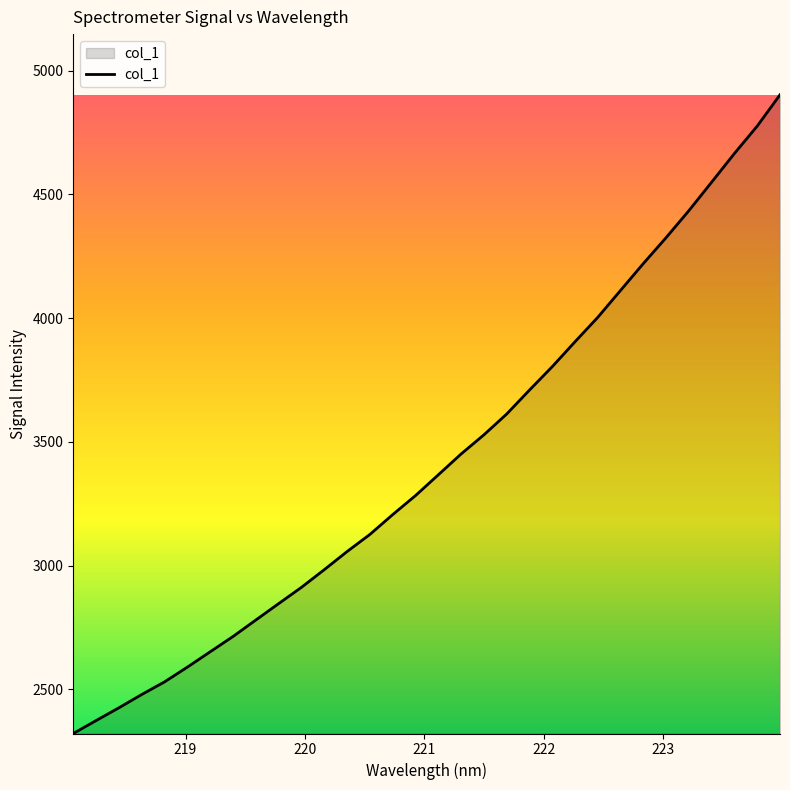

What is the difference between the maximum and minimum values?

2580.6